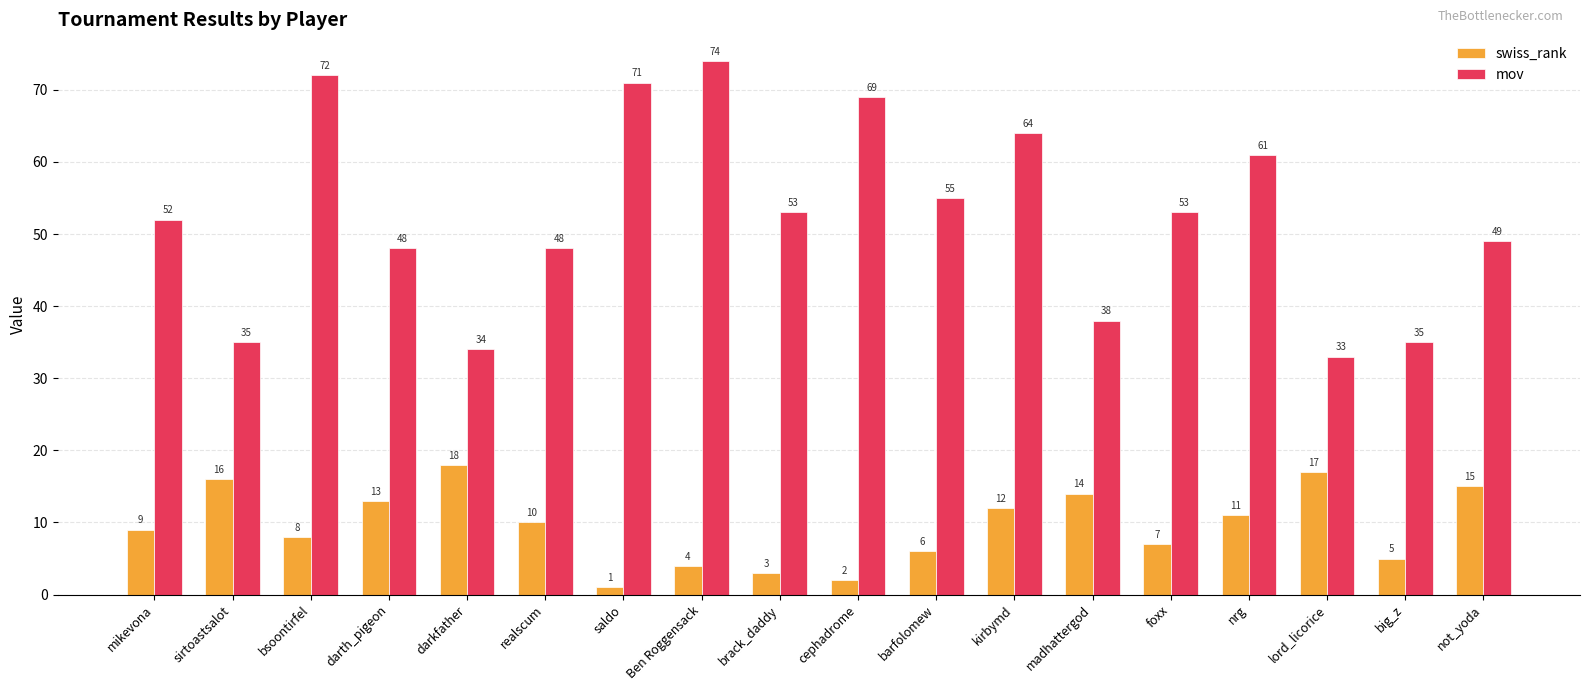

The mov series shows 49 at not_yoda. True or false?

True